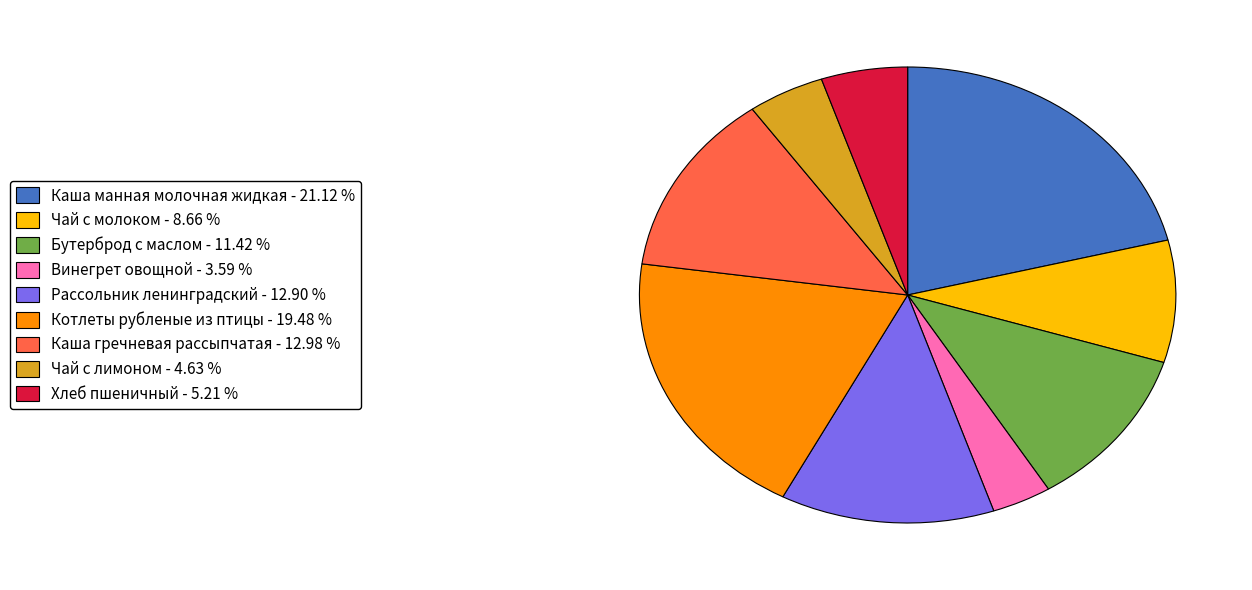

What is the ratio of the value at Бутерброд с маслом to the value at Чай с молоком?

1.3